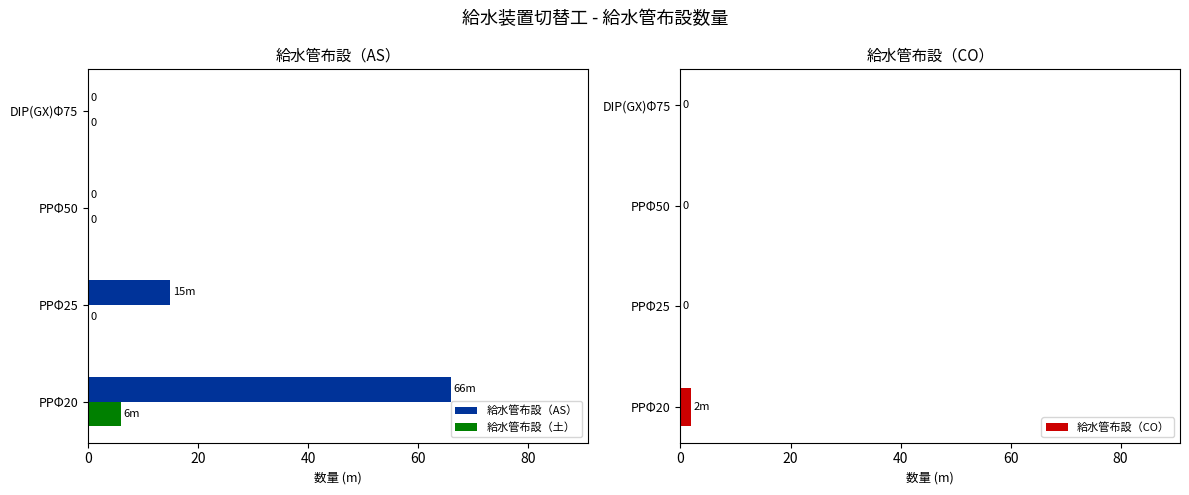

How many data points in 給水管布設（CO） are above 0?

1